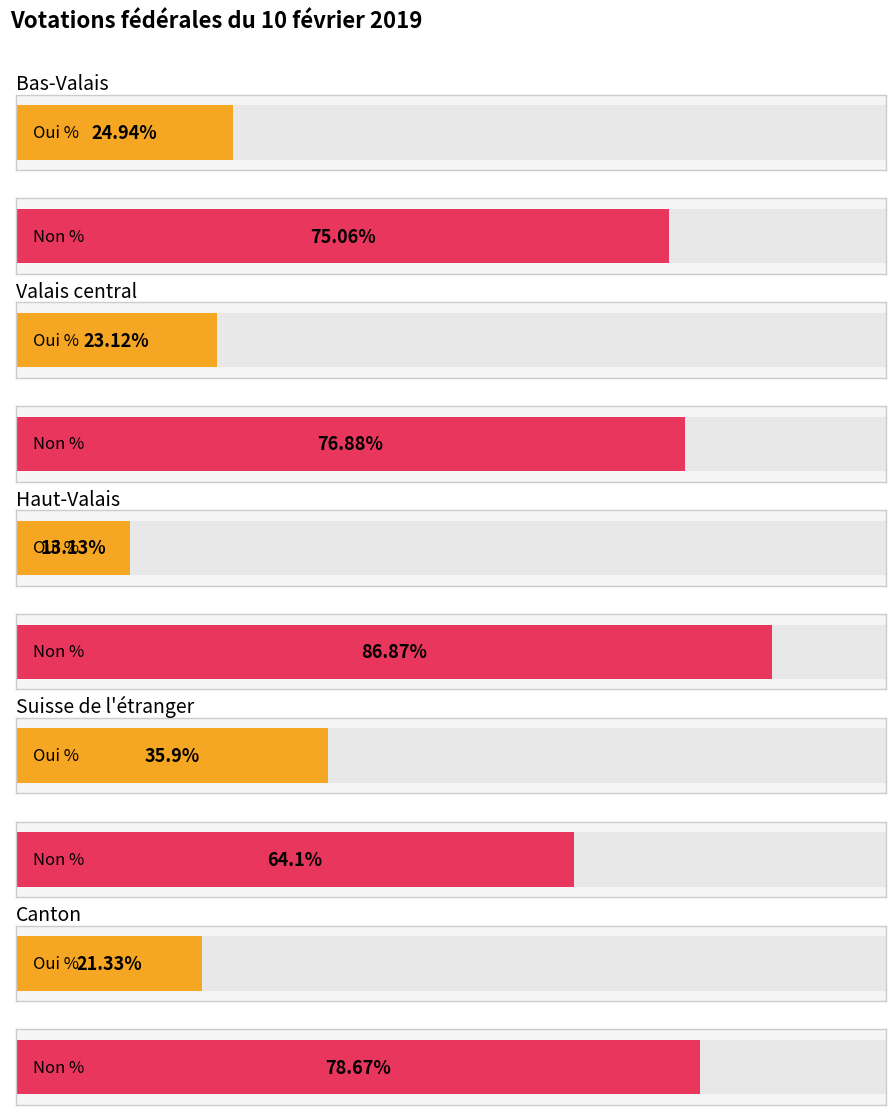

List the labels in order of Non % value, smallest first.

Suisse de l'étranger, Bas-Valais, Valais central, Canton, Haut-Valais